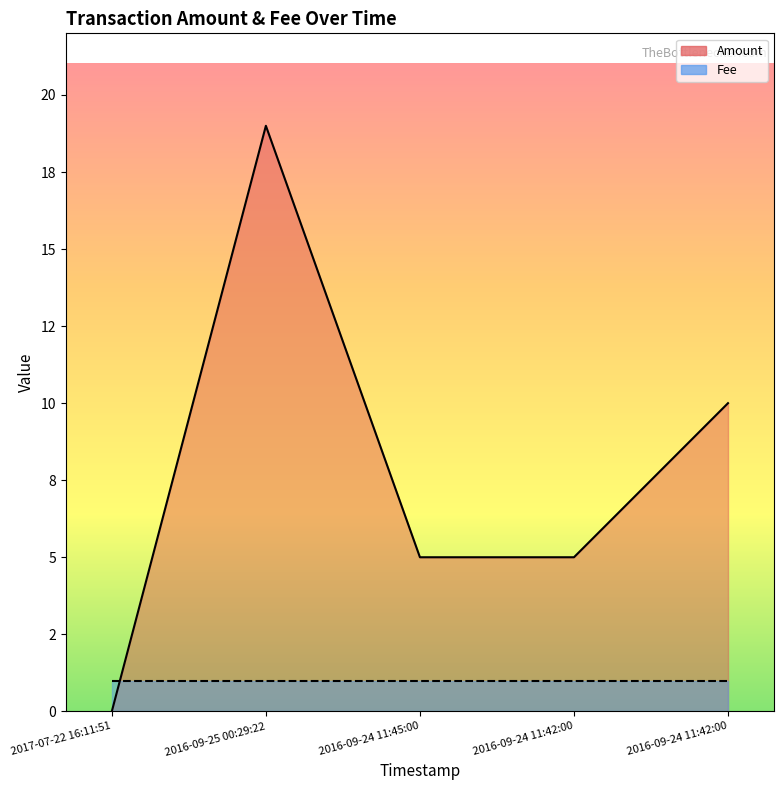

True or false: there are more than 0 points higher than both neighbors.

True